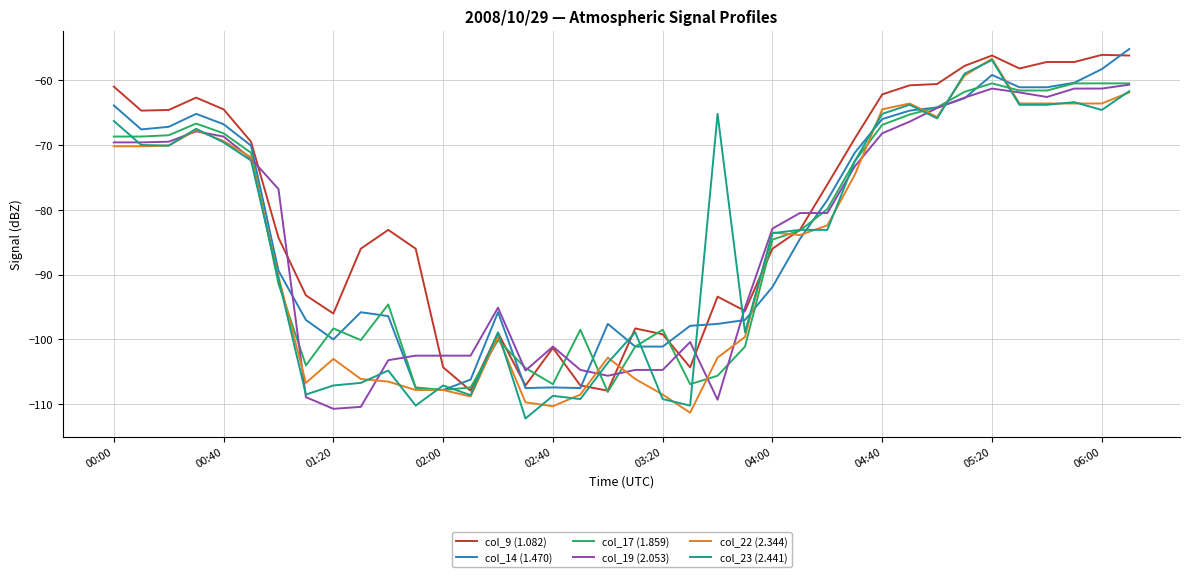

Which series has the largest total across all categories?

col_9 (1.082)